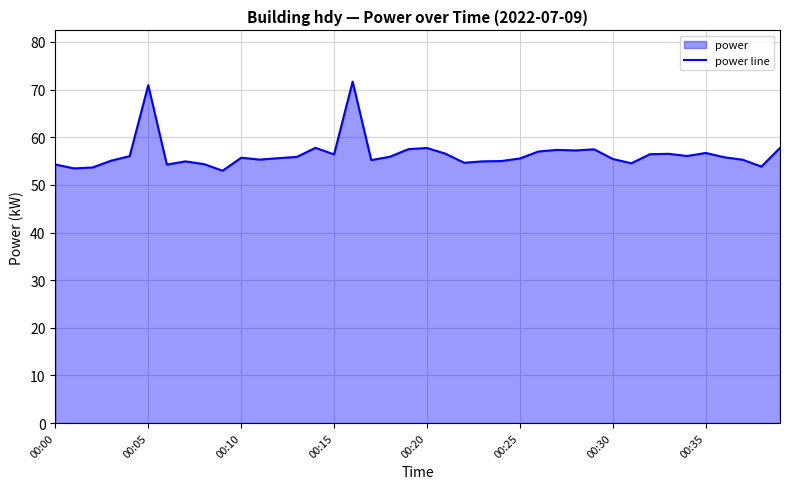

What is the maximum value shown in the chart?

71.7